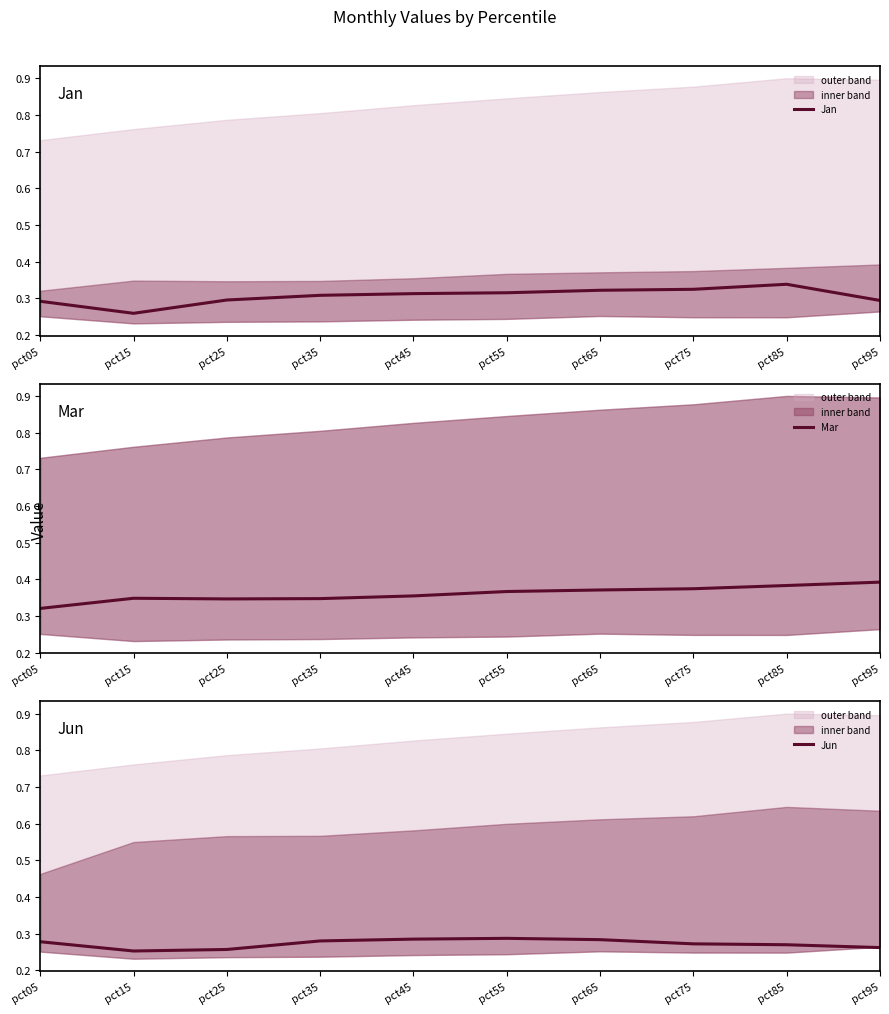

True or false: Jan has more than 2 interior local peaks.

False